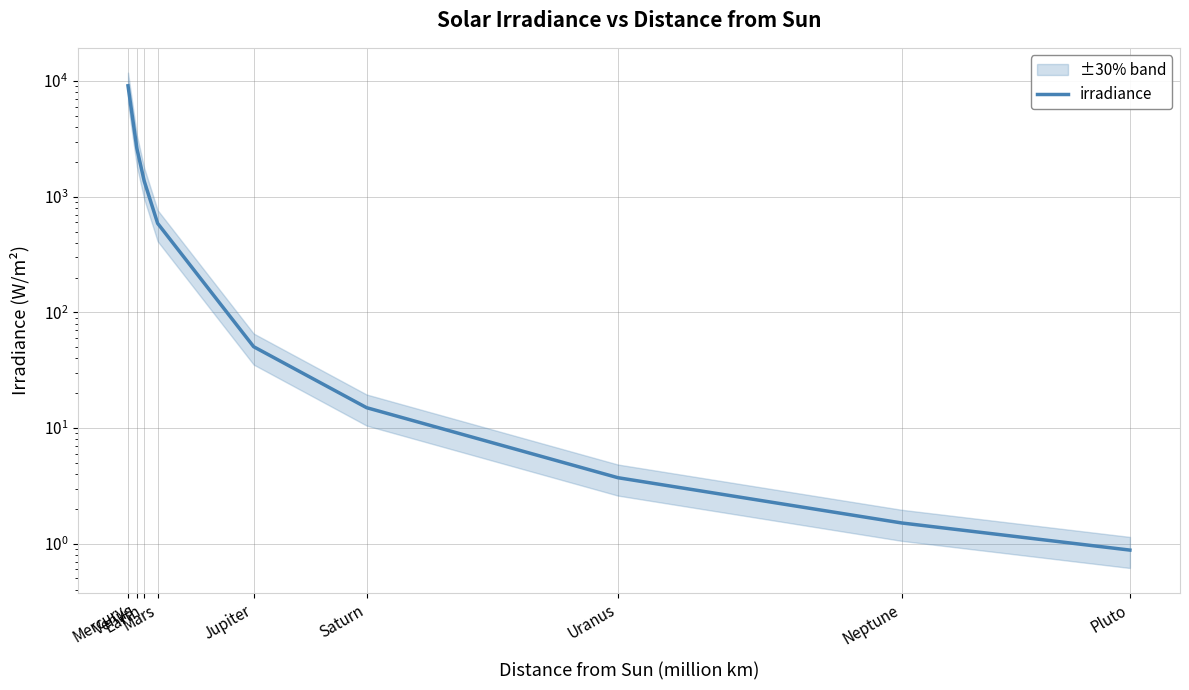

What is the sum of the values at Pluto and Uranus?

4.6